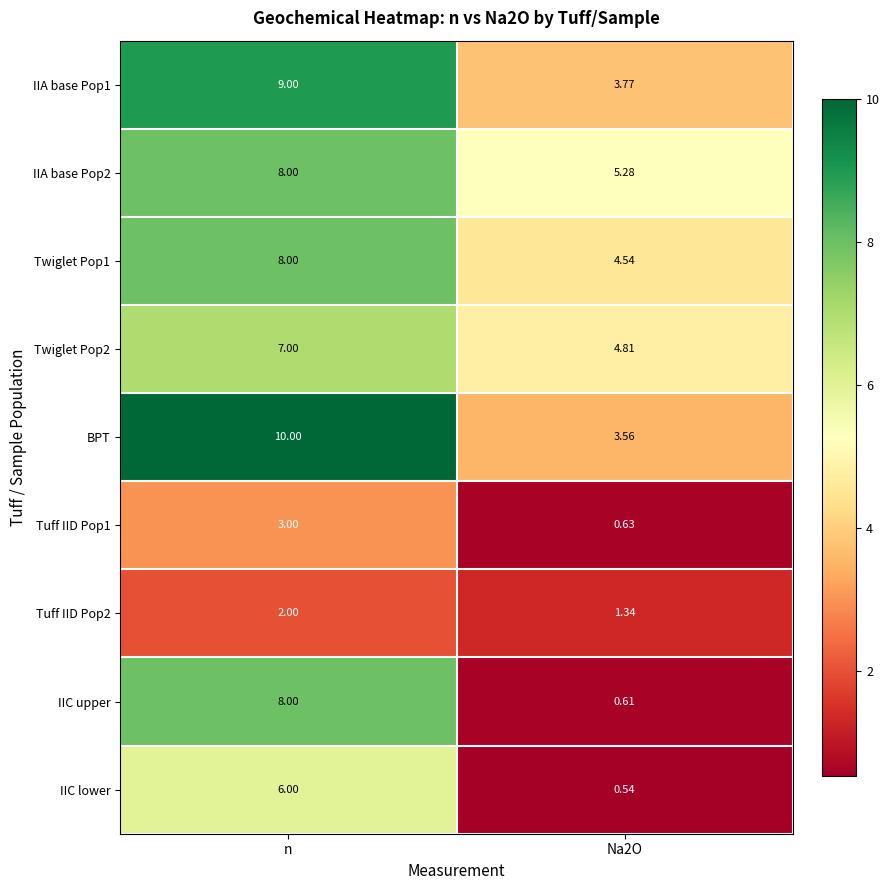

At which category is the sum across all series the highest?

n